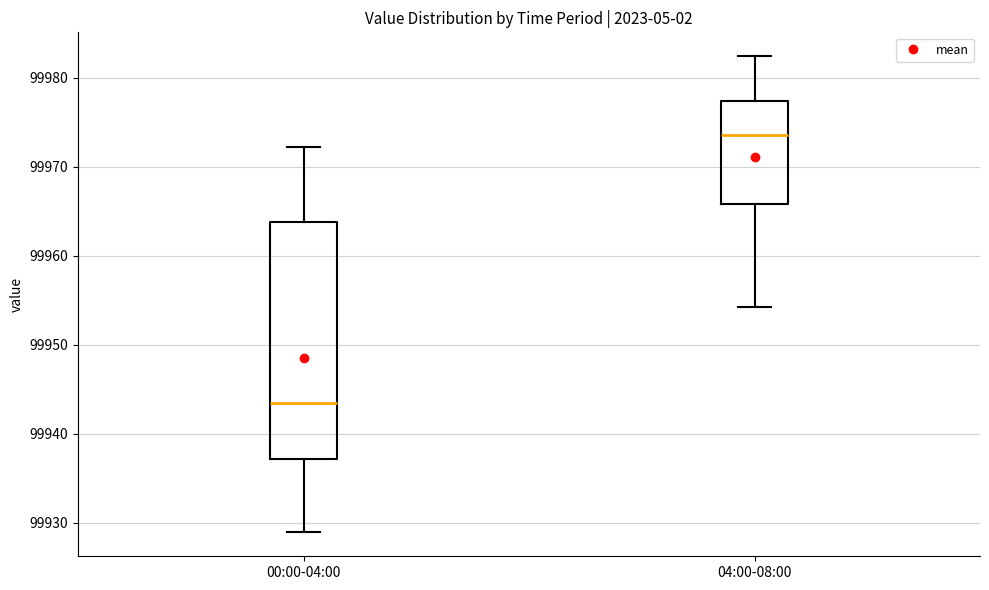

Comparing the boxes themselves (not the whiskers), which one is the tallest?

00:00-04:00